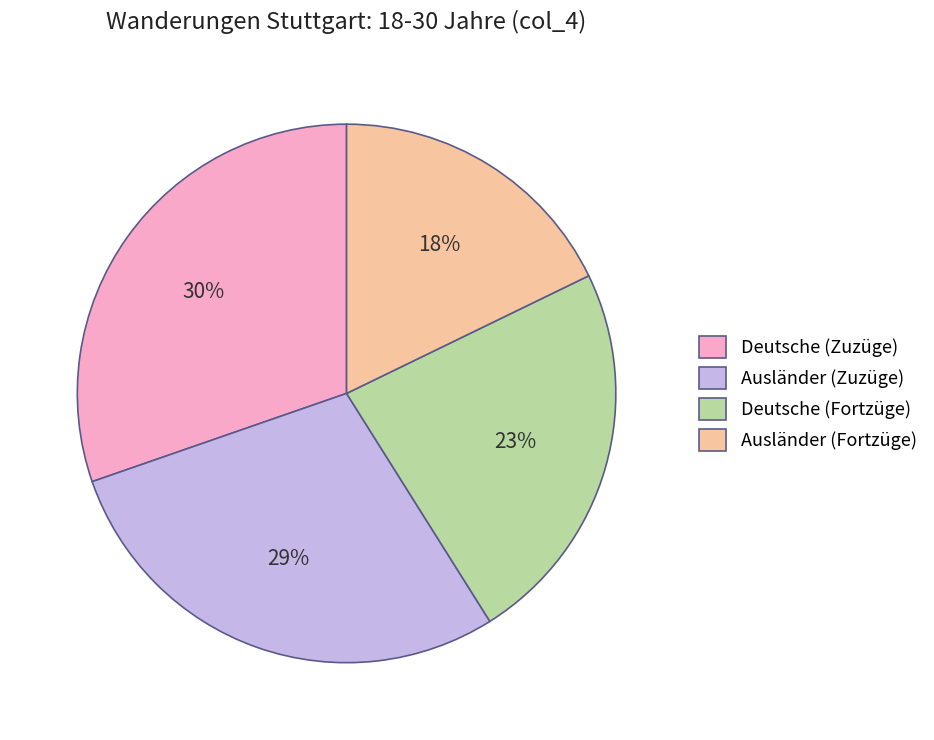

Combined, do Ausländer (Zuzüge) and Ausländer (Fortzüge) account for over 50%?

No